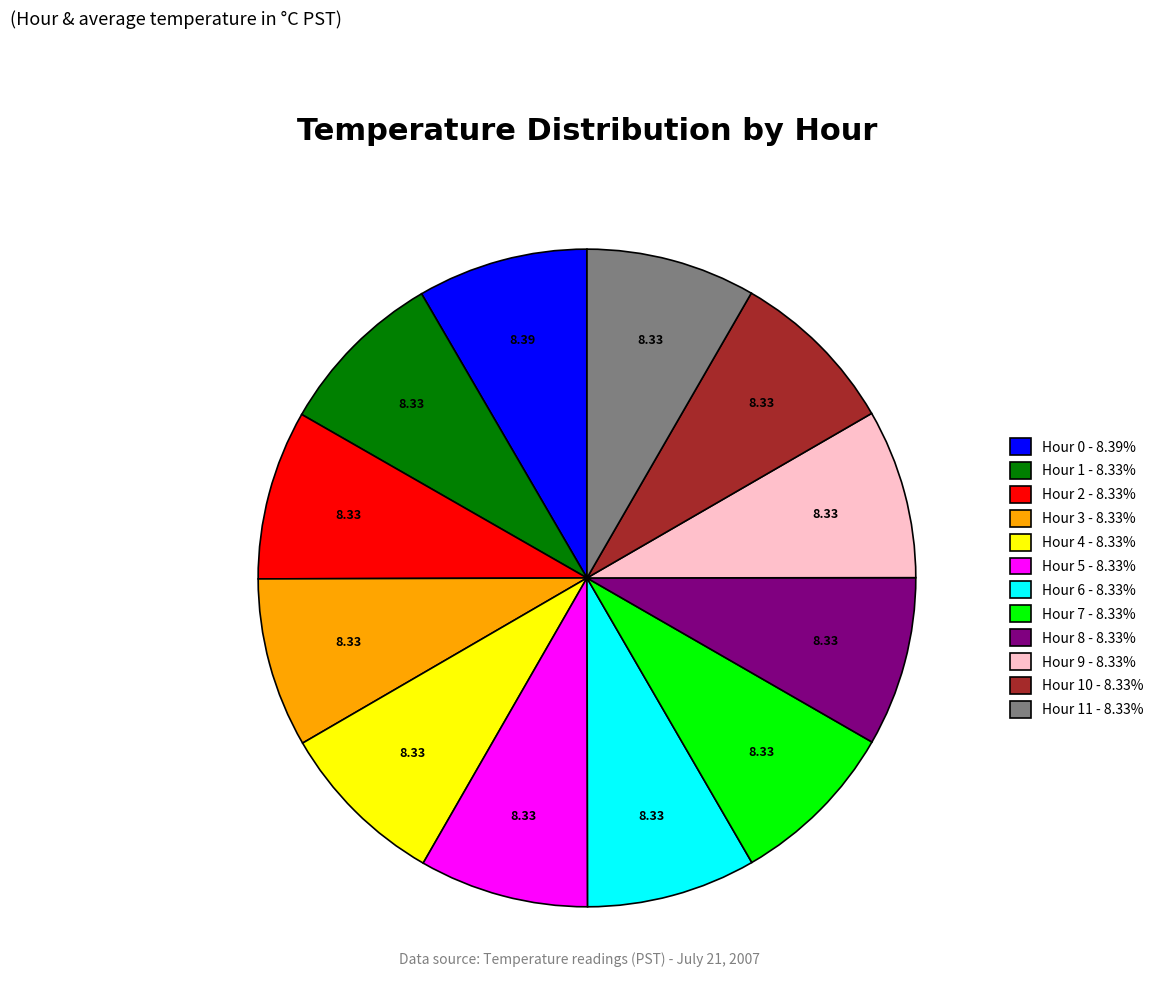

Approximately how many times larger is the value at Hour 8 - 8.33% compared to Hour 6 - 8.33%?

1.0